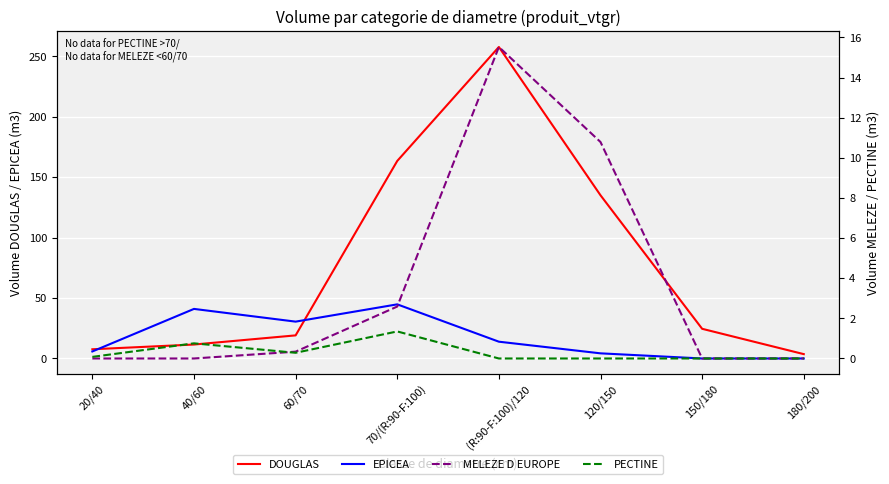

What is the sum of all MELEZE D EUROPE values?

29.2